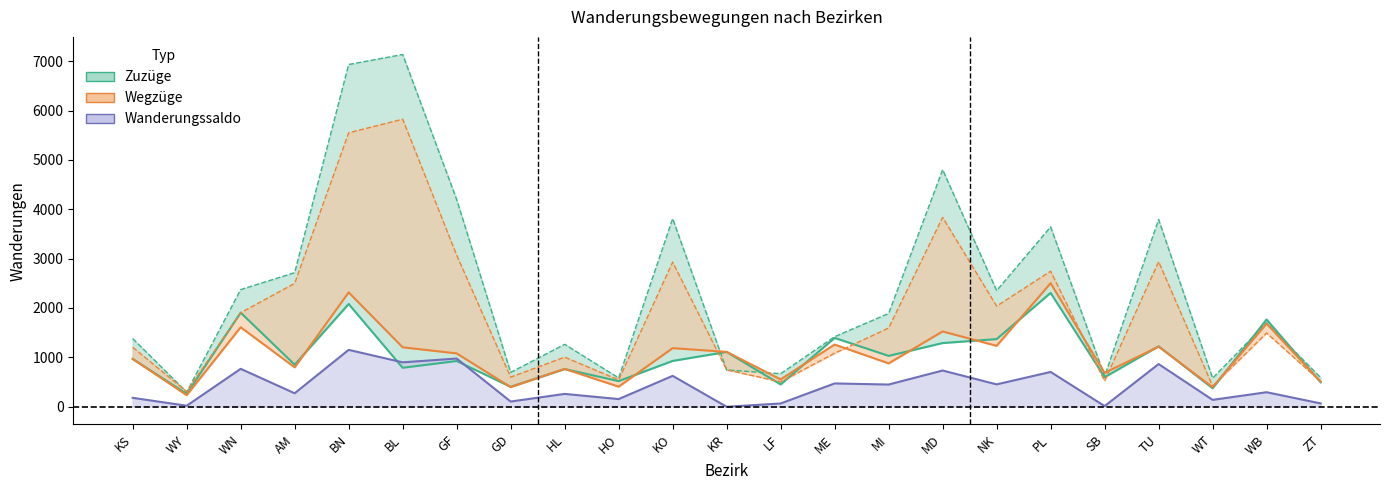

How many lines are shown in the chart?

3